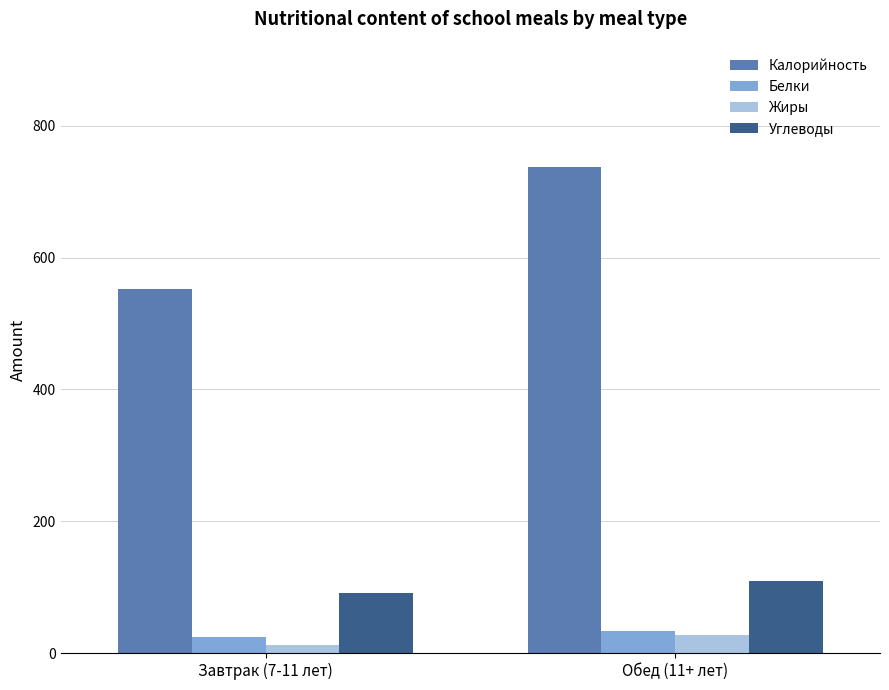

List the labels in order of Углеводы value, smallest first.

Завтрак (7-11 лет), Обед (11+ лет)